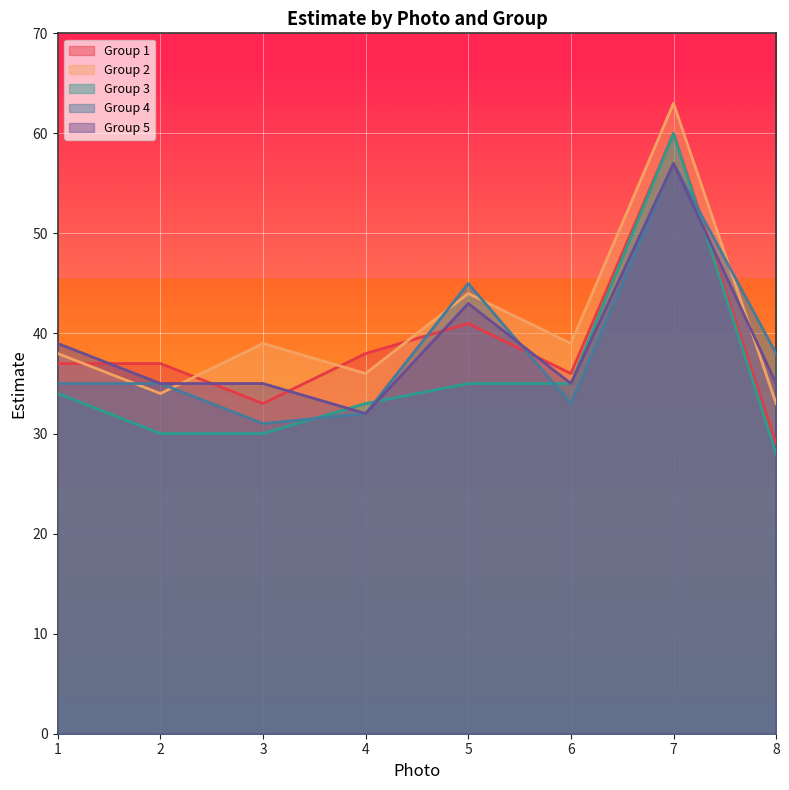

What are all the series names shown in the legend?

Group 1, Group 2, Group 3, Group 4, Group 5